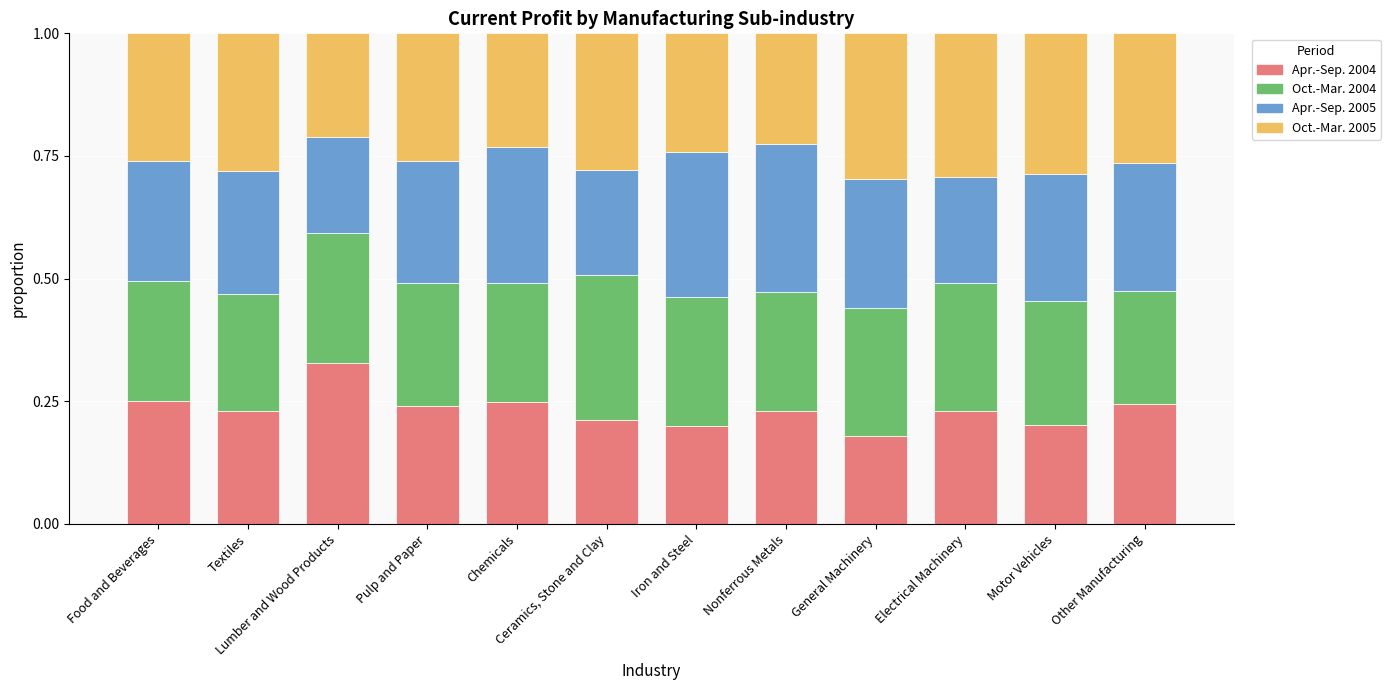

What is the total value across all series at Food and Beverages?

1.0